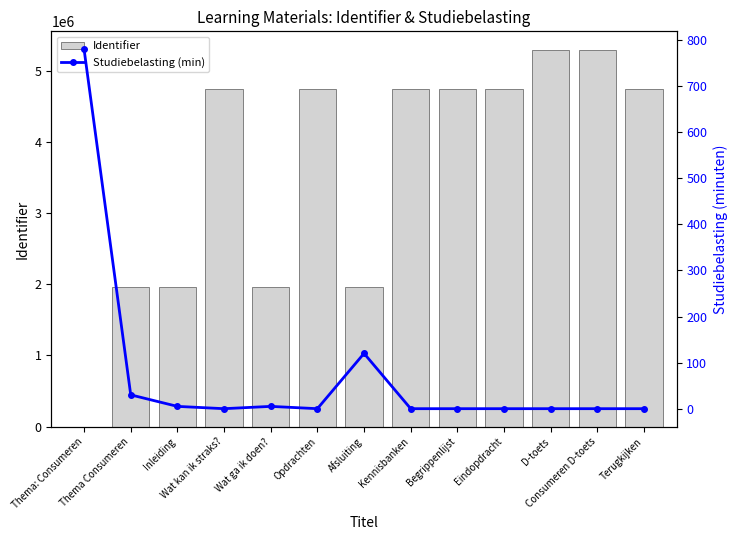

At which label does Studiebelasting (min) reach its minimum?

Wat kan ik straks?